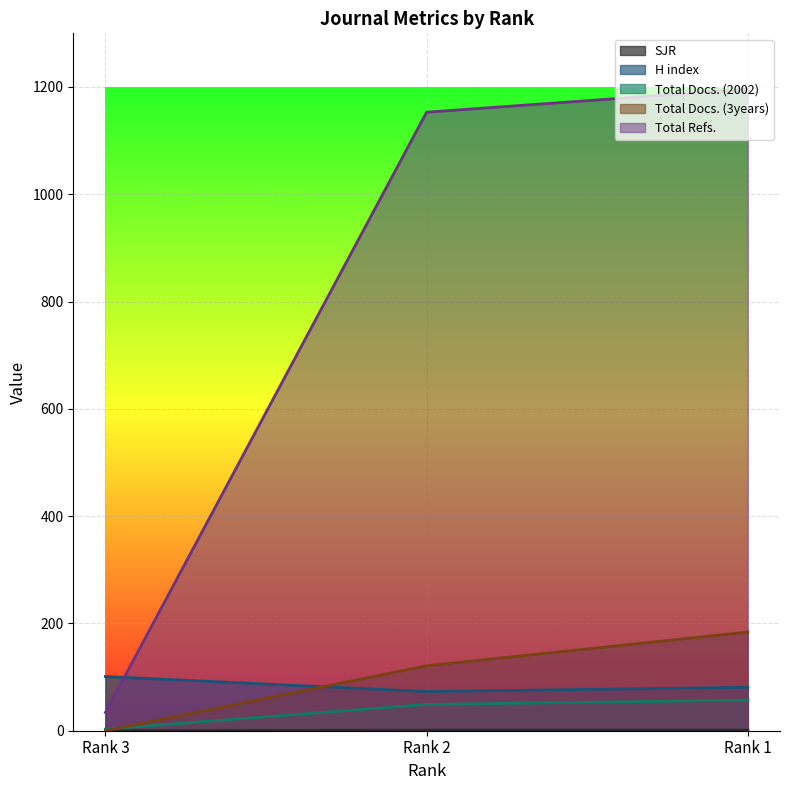

How many lines are shown in the chart?

5